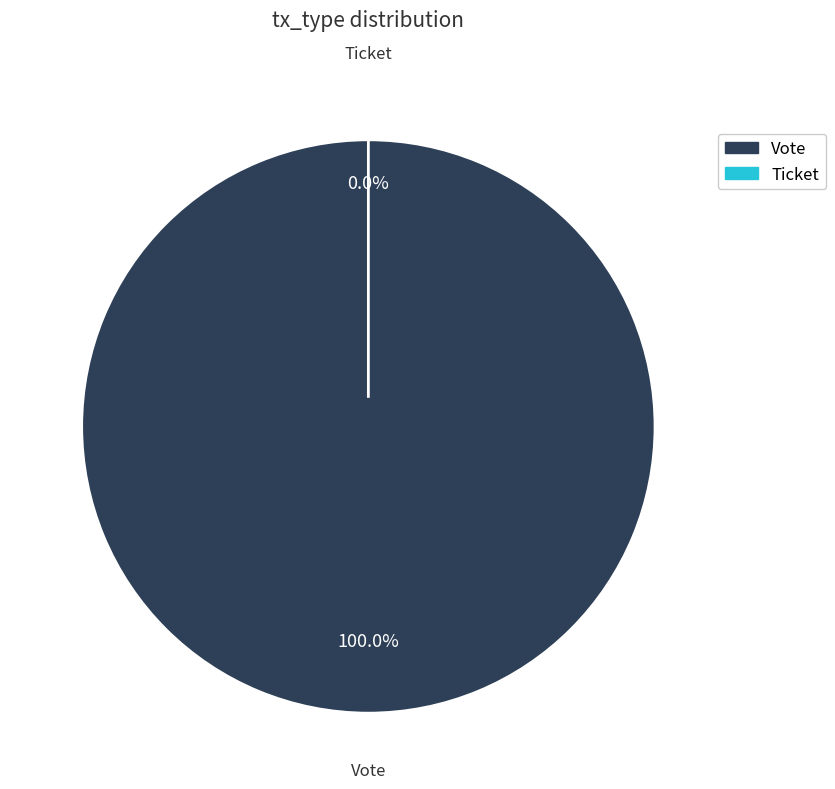

How many segments does this pie chart have?

2